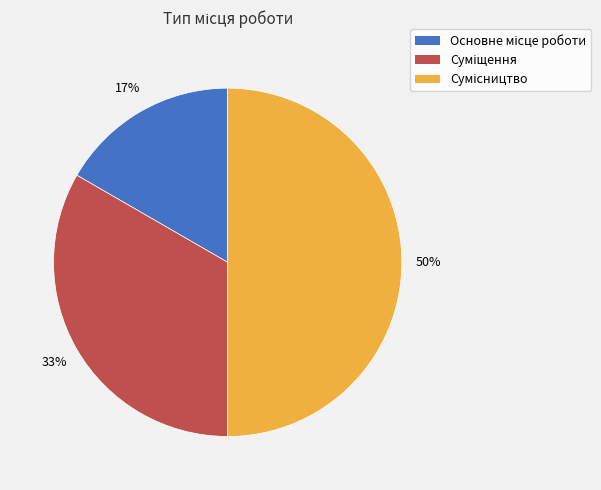

To the nearest percent, what is the difference between the largest and smallest slice percentages?

33%